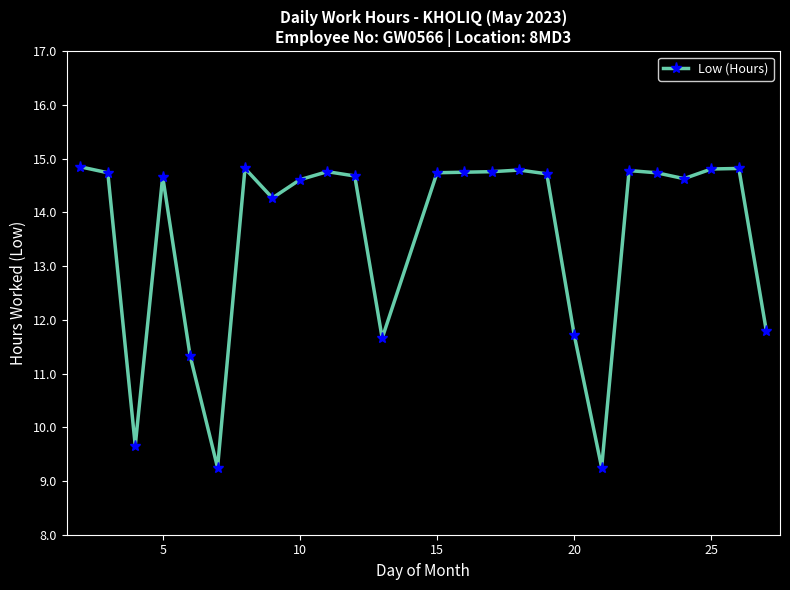

True or false: the data has more than 0 interior local peaks.

True